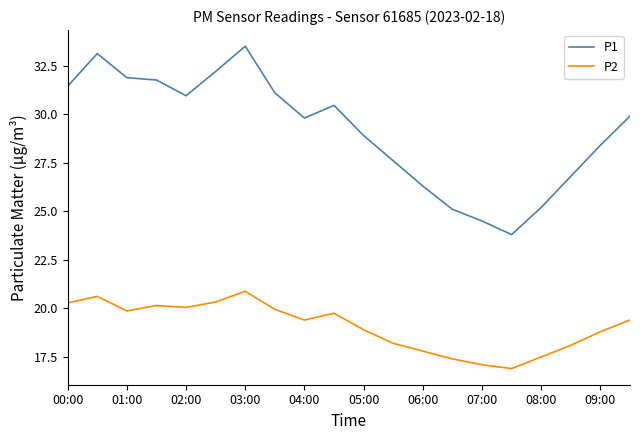

True or false: P1 and P2 cross at least once.

False